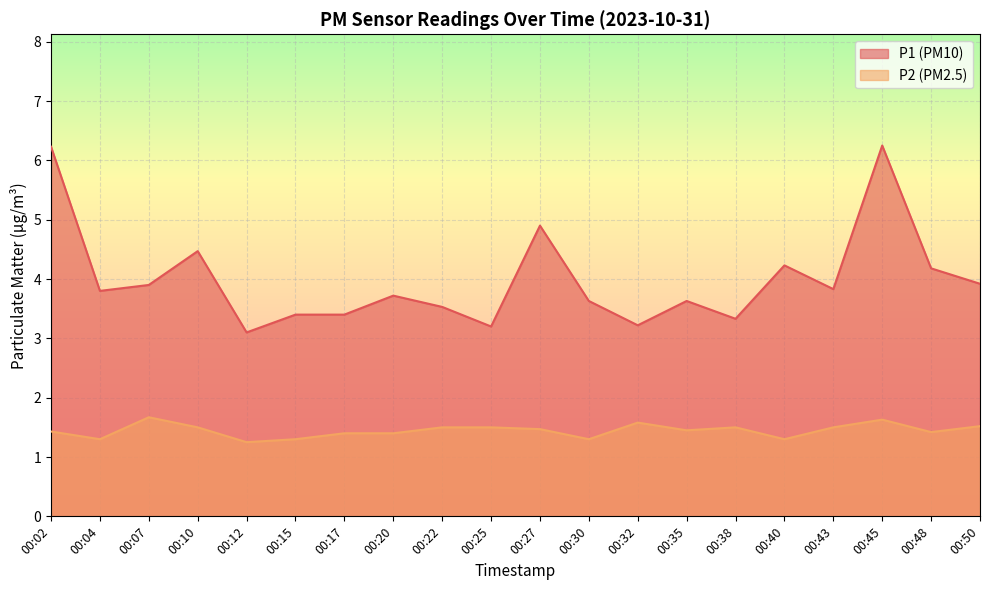

Count the P2 values in the range 1 to 2.

20